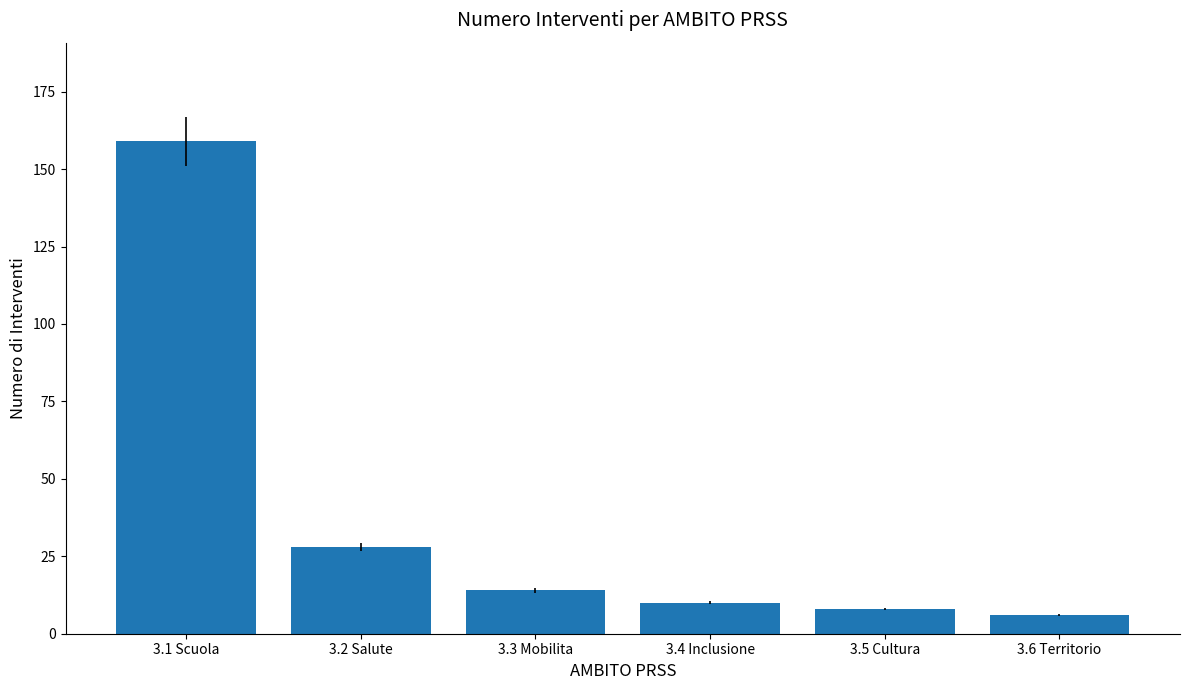

How many distinct data groups are displayed?

1